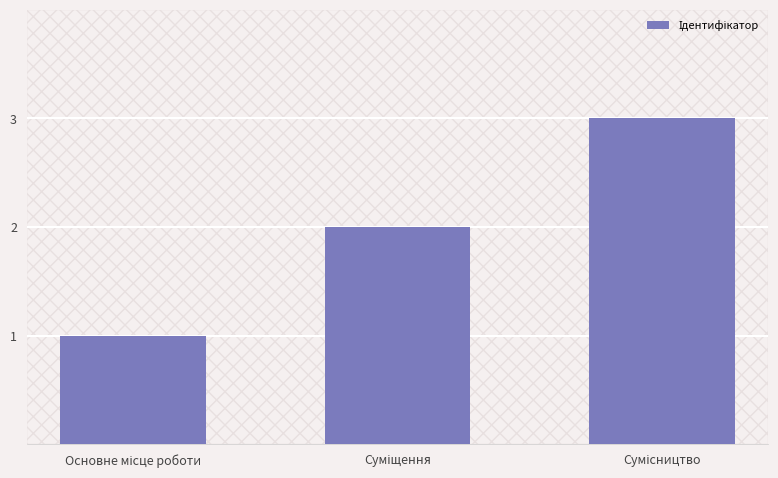

What is the maximum value shown in the chart?

3